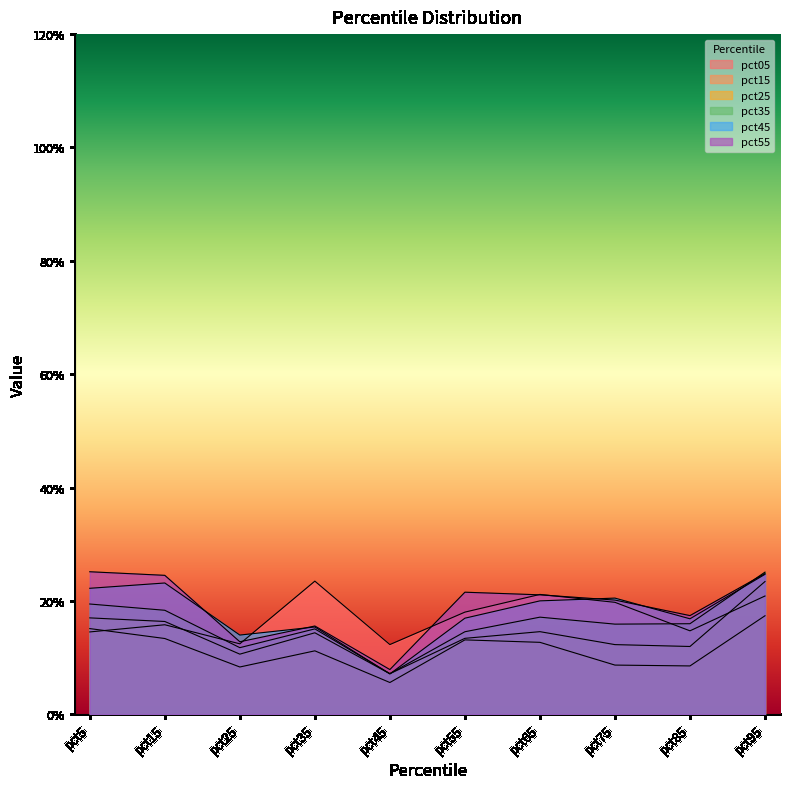

True or false: pct55 has more than 1 interior local peaks.

True